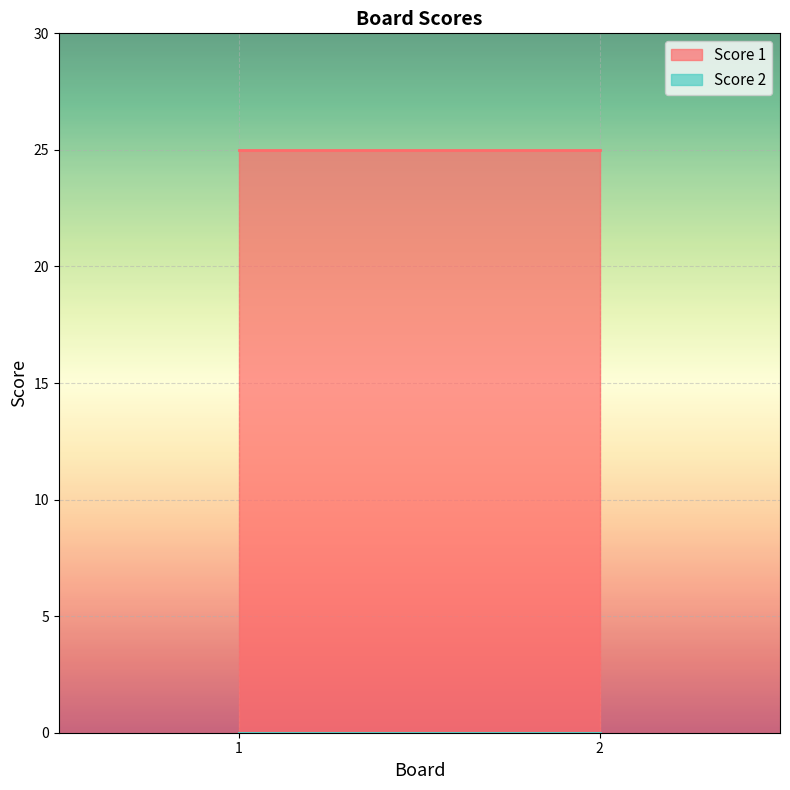

What is the value of the Score 1 point at the 2nd from the left?

25